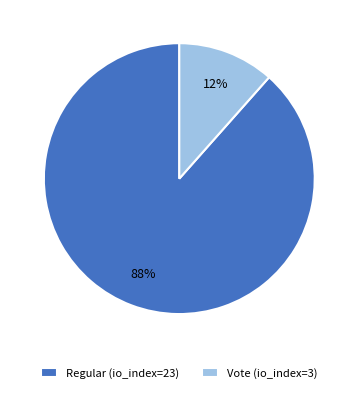

What percentage is the Vote (io_index=3) slice, to the nearest percent?

12%